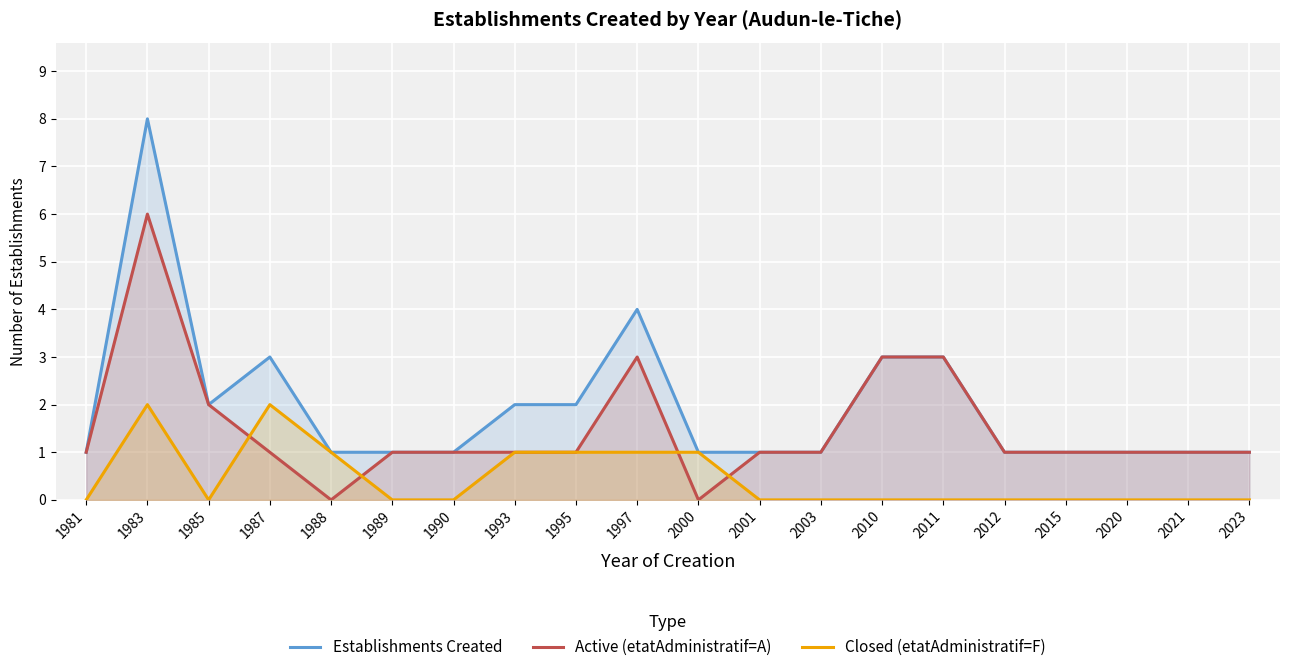

Which category has the lowest value in the Active (etatAdministratif=A) series?

1988